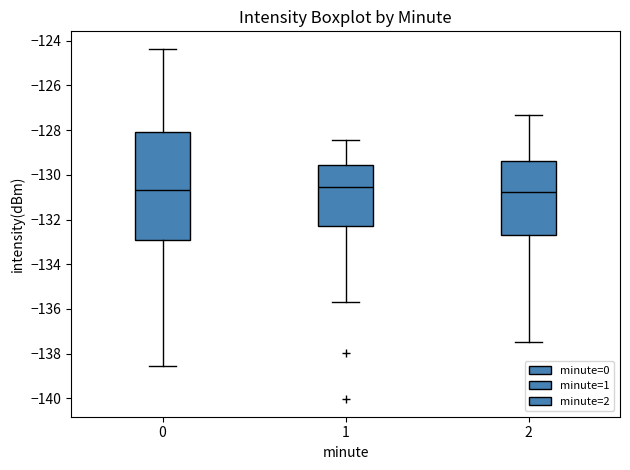

Reading left to right, read every box against the y-axis: the position of its median line, the range the box covers, and the ends of its whiskers. The values are not printed on the chart, so give them approximately, as read against the axis.

0: median -130.6, box -133.0 to -128.0, whiskers -138.6 to -124.4
1: median -130.6, box -132.4 to -129.6, whiskers -135.6 to -128.4
2: median -130.8, box -132.6 to -129.4, whiskers -137.4 to -127.4